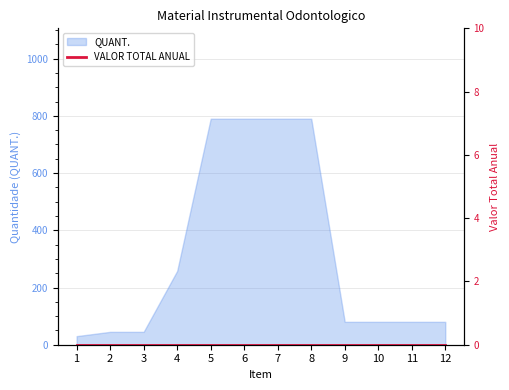

Is it true that the value at 6 is 312?

False